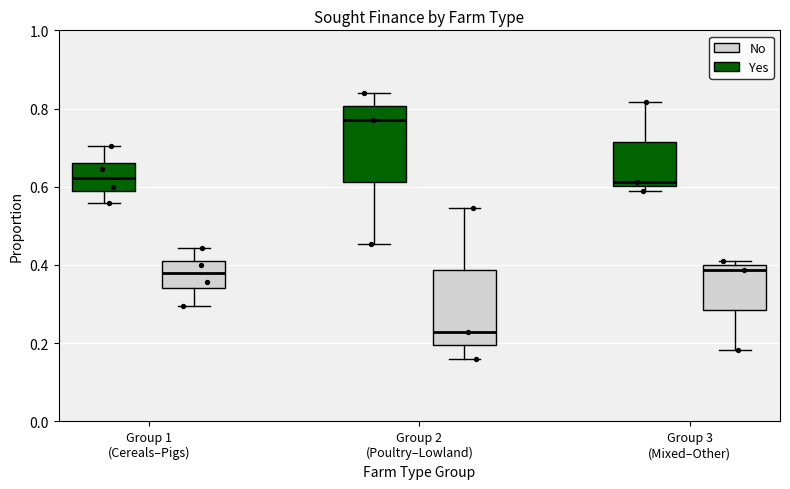

Reading left to right, transcribe this box plot: for each box, give where its median line is, the range the box spans, and where its two whiskers end, as read against the y-axis. The values are not printed on the chart, so give them approximately, as read against the axis.

Group 1 (Cereals–Pigs) (Yes): median 0.62, box 0.58 to 0.66, whiskers 0.56 to 0.70
Group 1 (Cereals–Pigs) (No): median 0.38, box 0.34 to 0.42, whiskers 0.30 to 0.44
Group 2 (Poultry–Lowland) (Yes): median 0.78, box 0.62 to 0.80, whiskers 0.46 to 0.84
Group 2 (Poultry–Lowland) (No): median 0.22, box 0.20 to 0.38, whiskers 0.16 to 0.54
Group 3 (Mixed–Other) (Yes): median 0.62, box 0.60 to 0.72, whiskers 0.60 (just below the box's lower edge) to 0.82
Group 3 (Mixed–Other) (No): median 0.38, box 0.28 to 0.40, whiskers 0.18 to 0.40 (just above the box's upper edge)